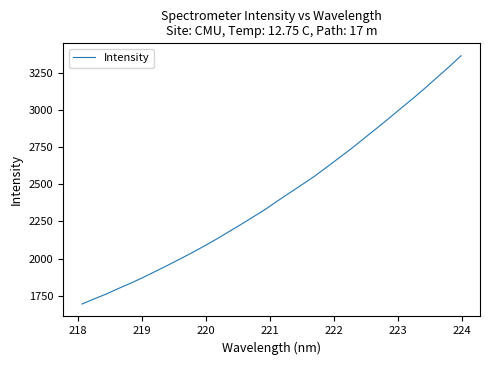

What is the difference between the maximum and minimum values?

1671.5